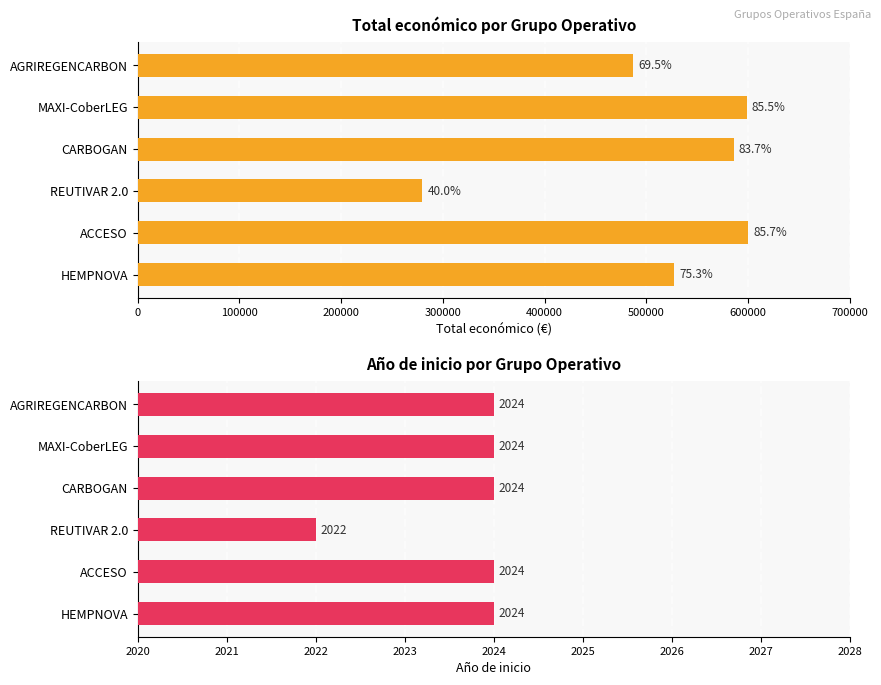

Between 0 and 500000, which series saw the biggest shift?

Total económico